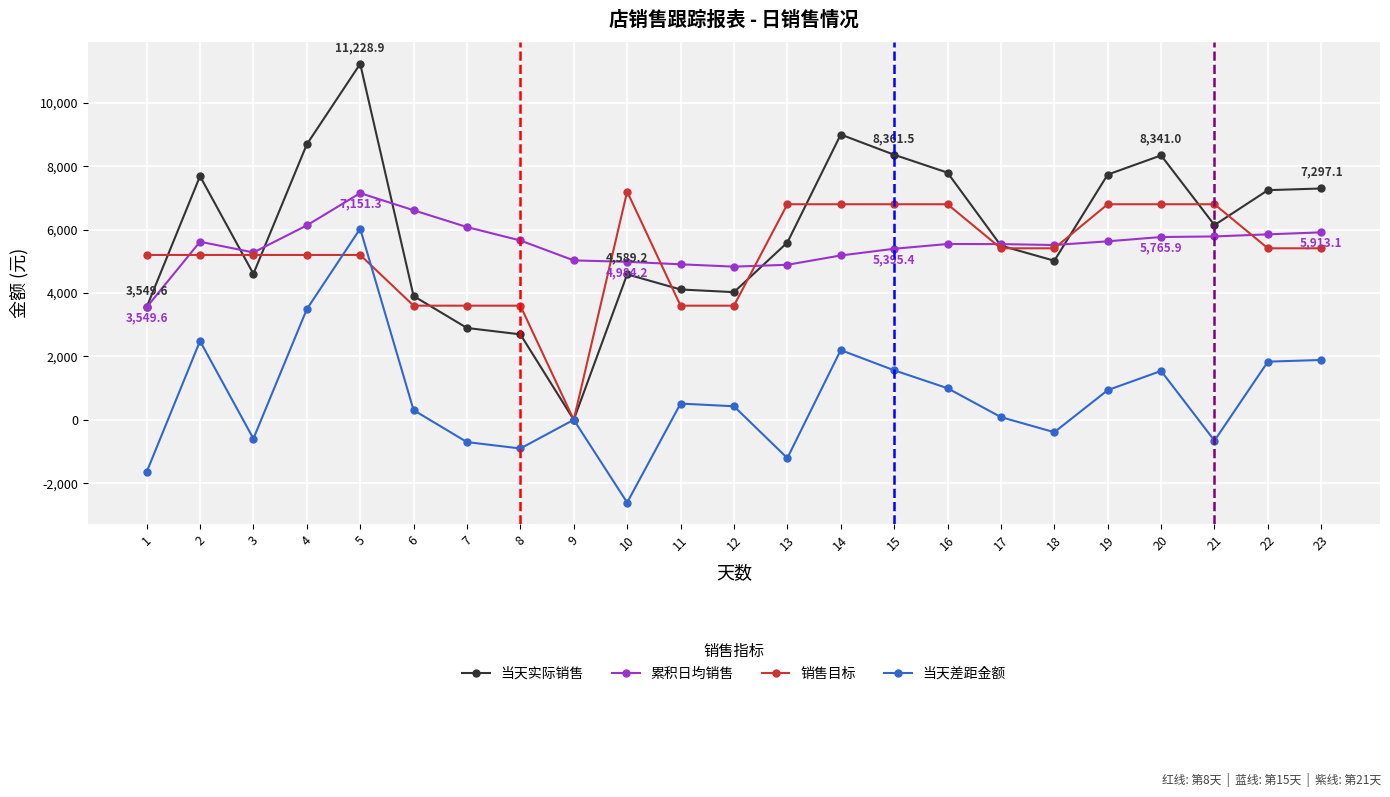

True or false: 当天实际销售 has more than 0 interior local peaks.

True